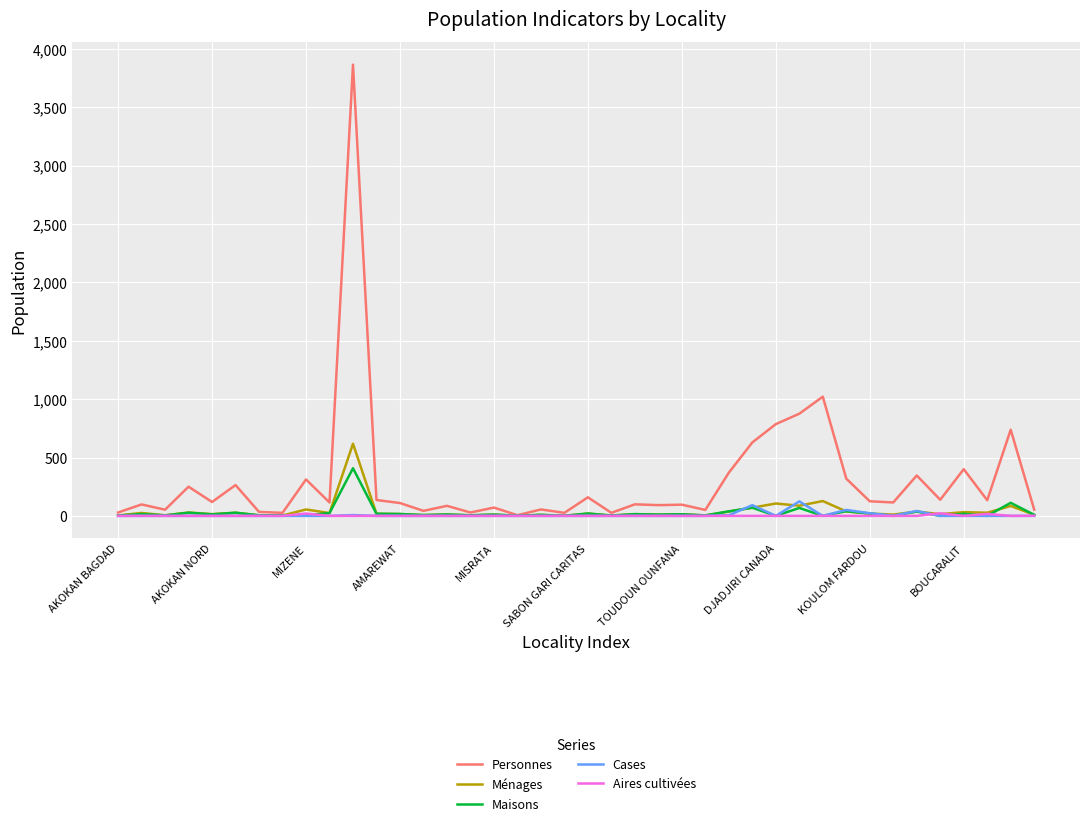

Which series has the largest range (max minus min)?

Personnes